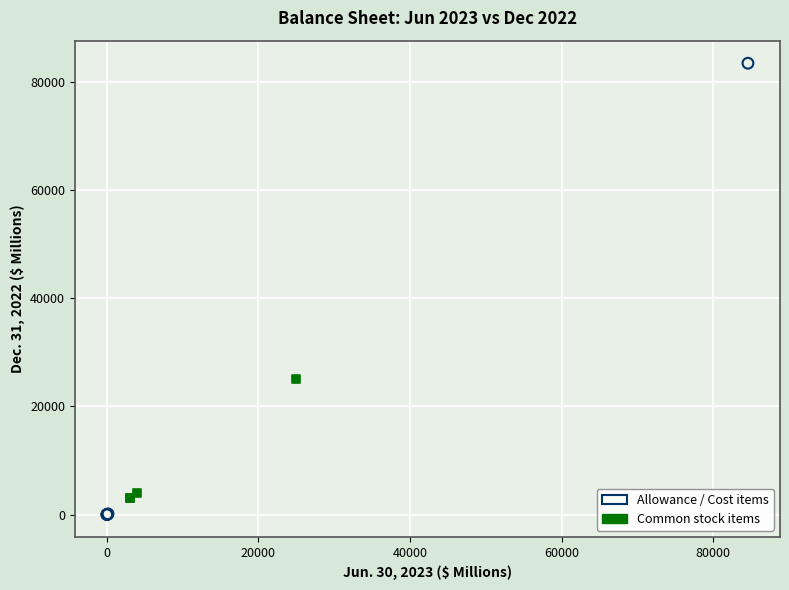

What are all the series names shown in the legend?

Allowance / Cost items, Common stock items